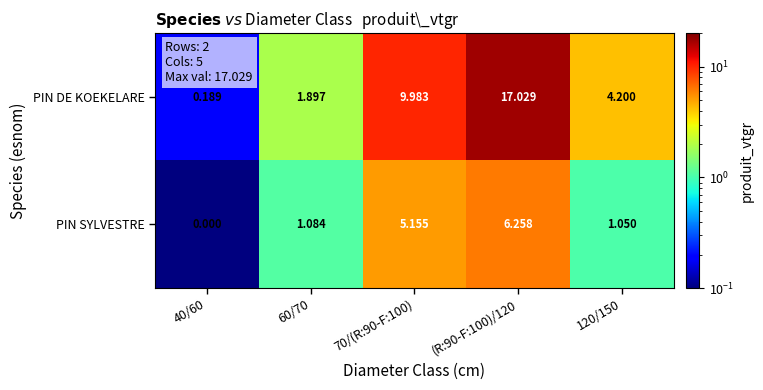

Which series has the largest total across all categories?

PIN DE KOEKELARE